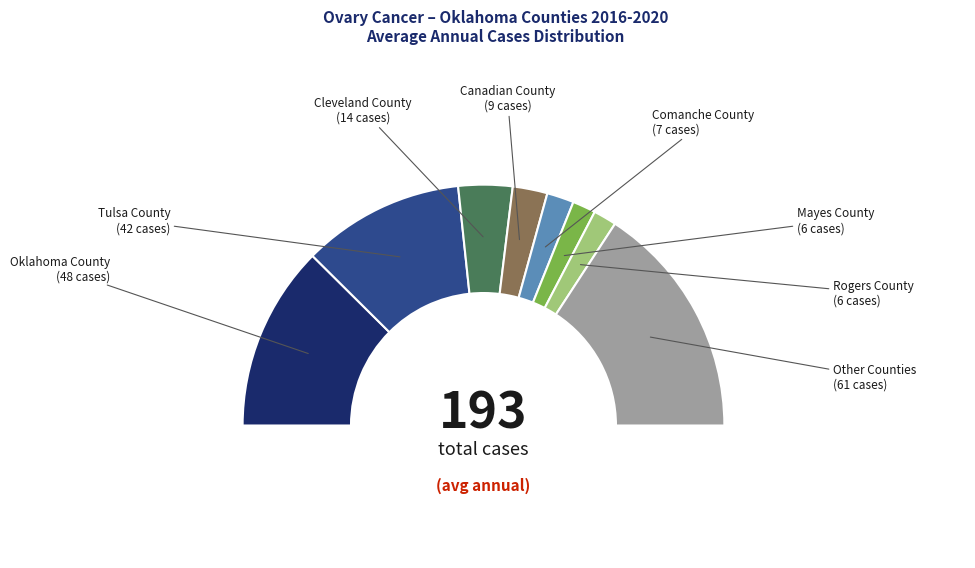

The Creek County slice represents 15% of the pie. True or false?

False